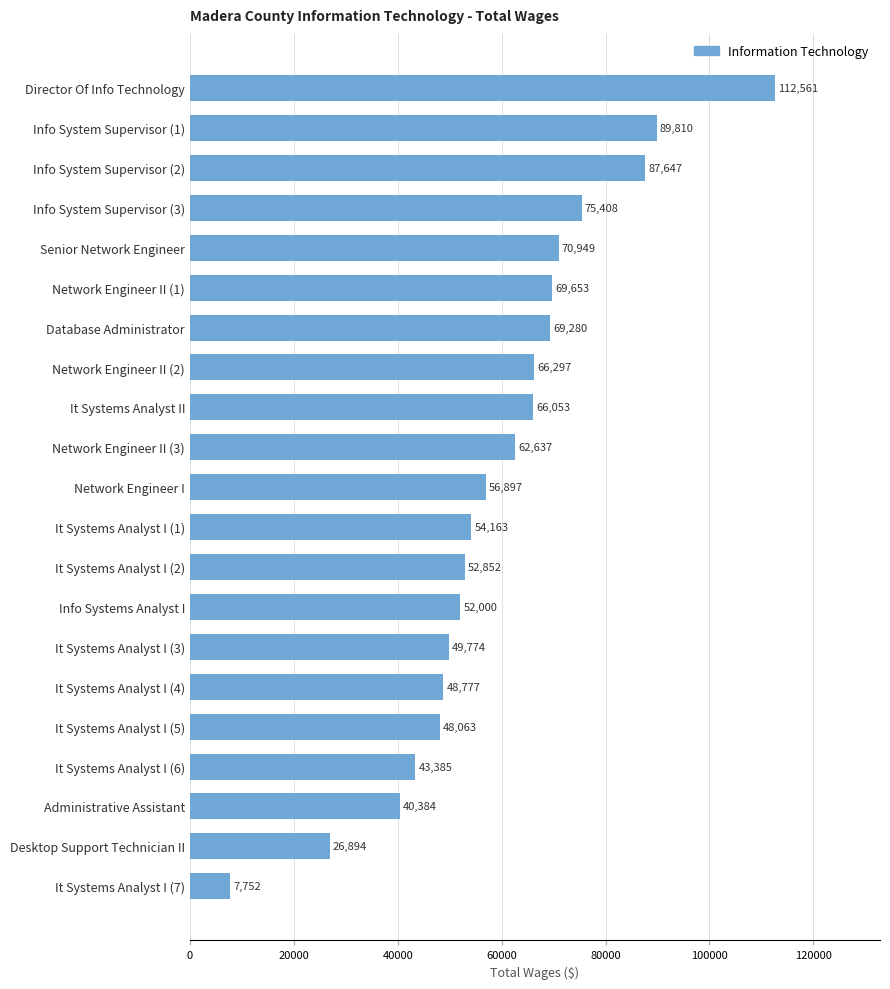

Reading top to bottom, extract all data points from this chart.

112561	89810	87647	75408	70949	69653	69280	66297	66053	62637	56897	54163	52852	52000	49774	48777	48063	43385	40384	26894	7752